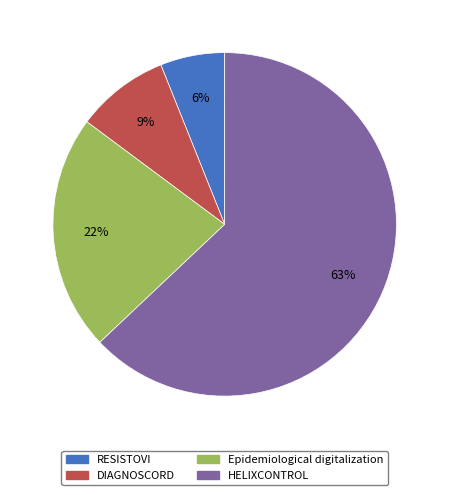

Do Epidemiological digitalization and HELIXCONTROL together represent more than half of the pie?

Yes